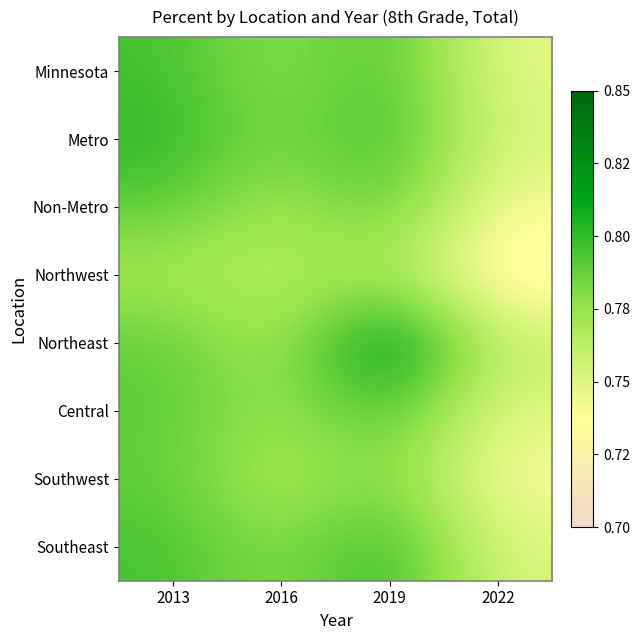

What is the total value across all series at 2022?

6.0